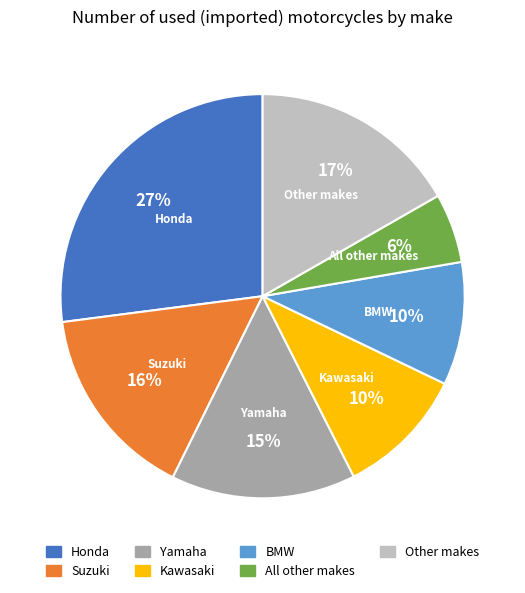

Is there a majority slice in this chart?

No